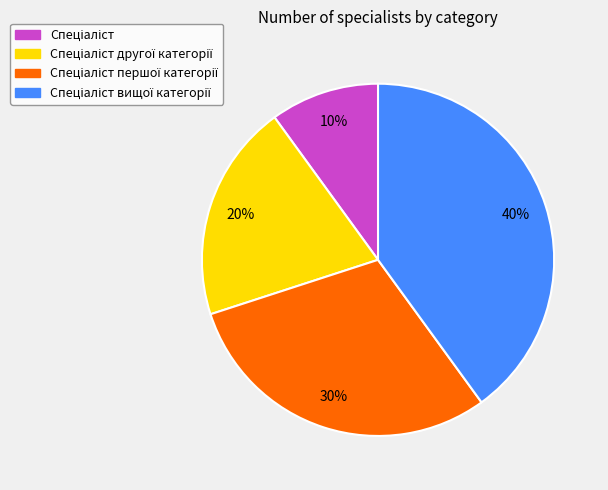

To the nearest percent, what is the average slice percentage?

25%